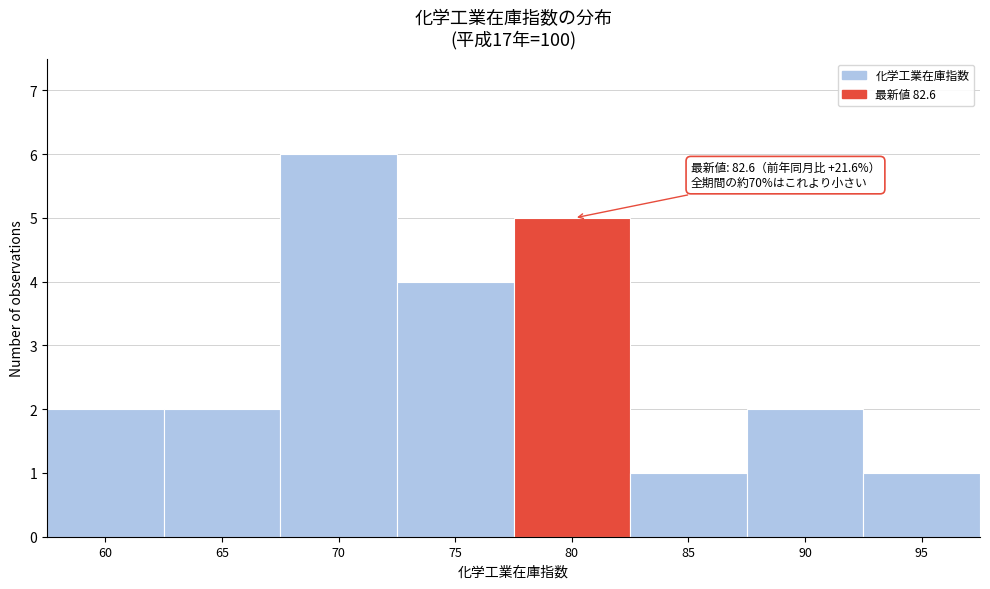

Reading left to right, extract all data points from this chart.

60=2	65=2	70=6	75=4	80=5	85=1	90=2	95=1